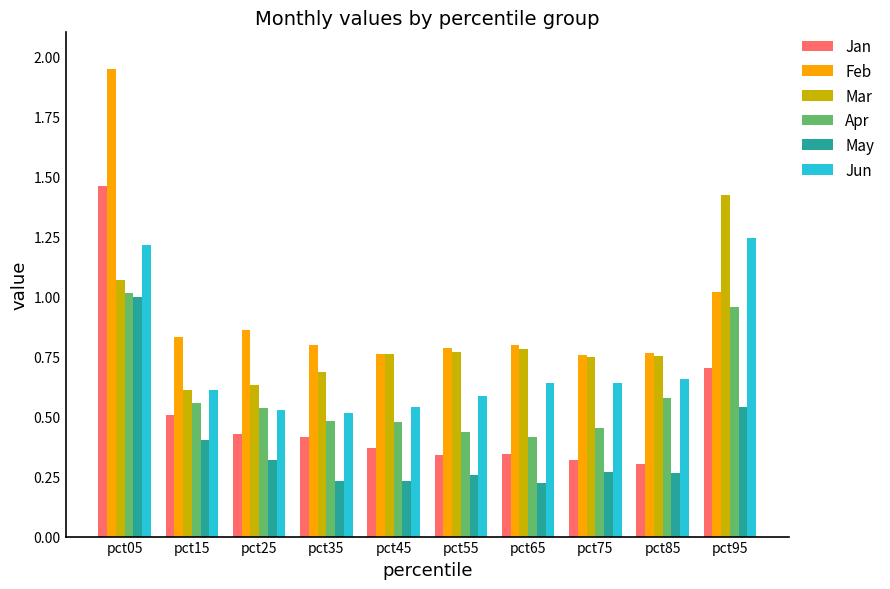

Which series has the largest total across all categories?

Feb